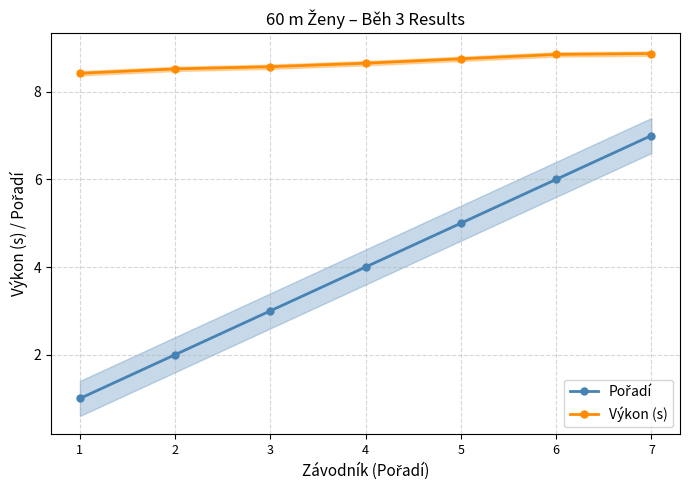

How many lines are shown in the chart?

2